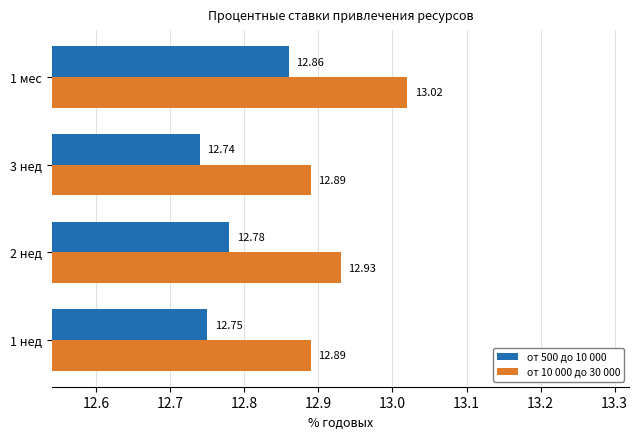

List the series in order of their overall mean, highest first.

от 10 000 до 30 000, от 500 до 10 000